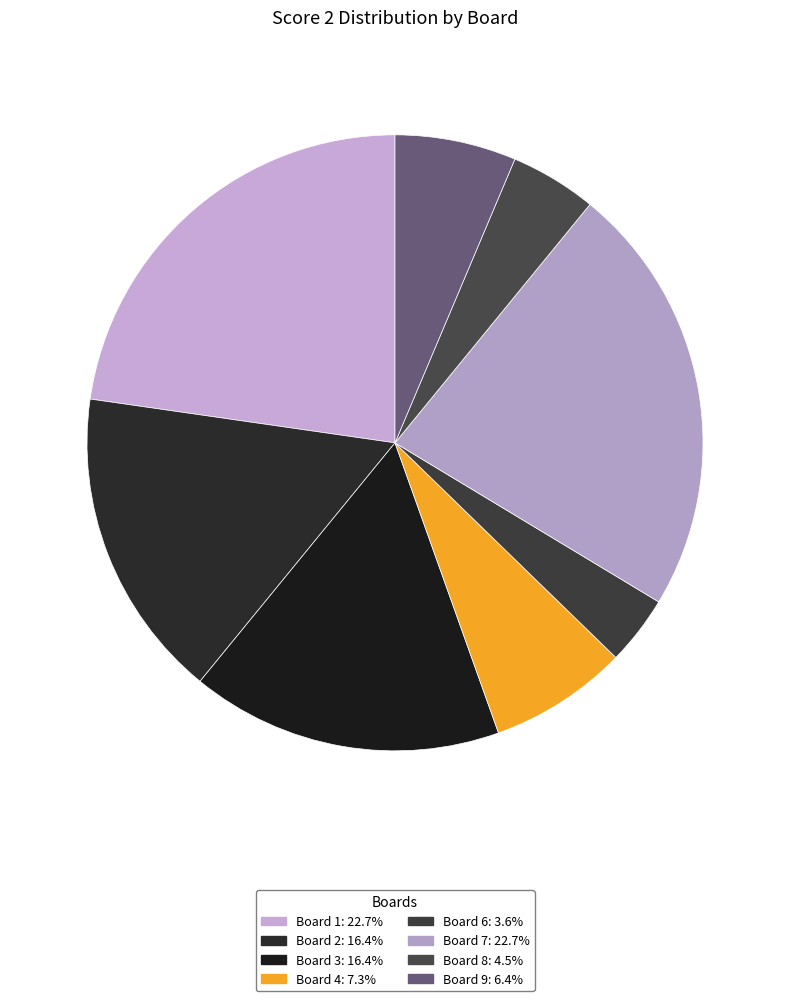

How many slices are in this pie chart?

8